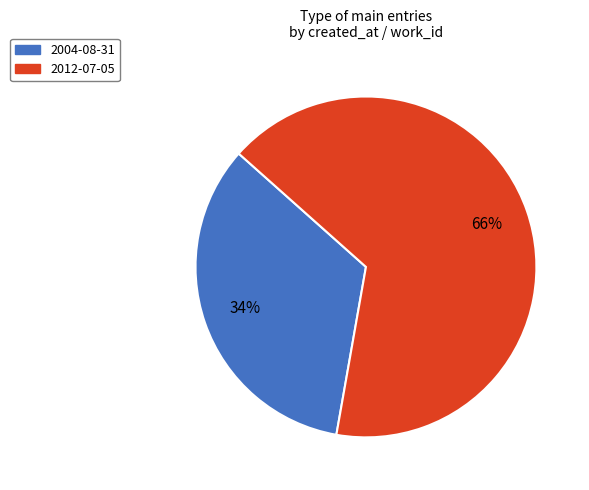

Which category has the biggest portion of the pie?

2012-07-05